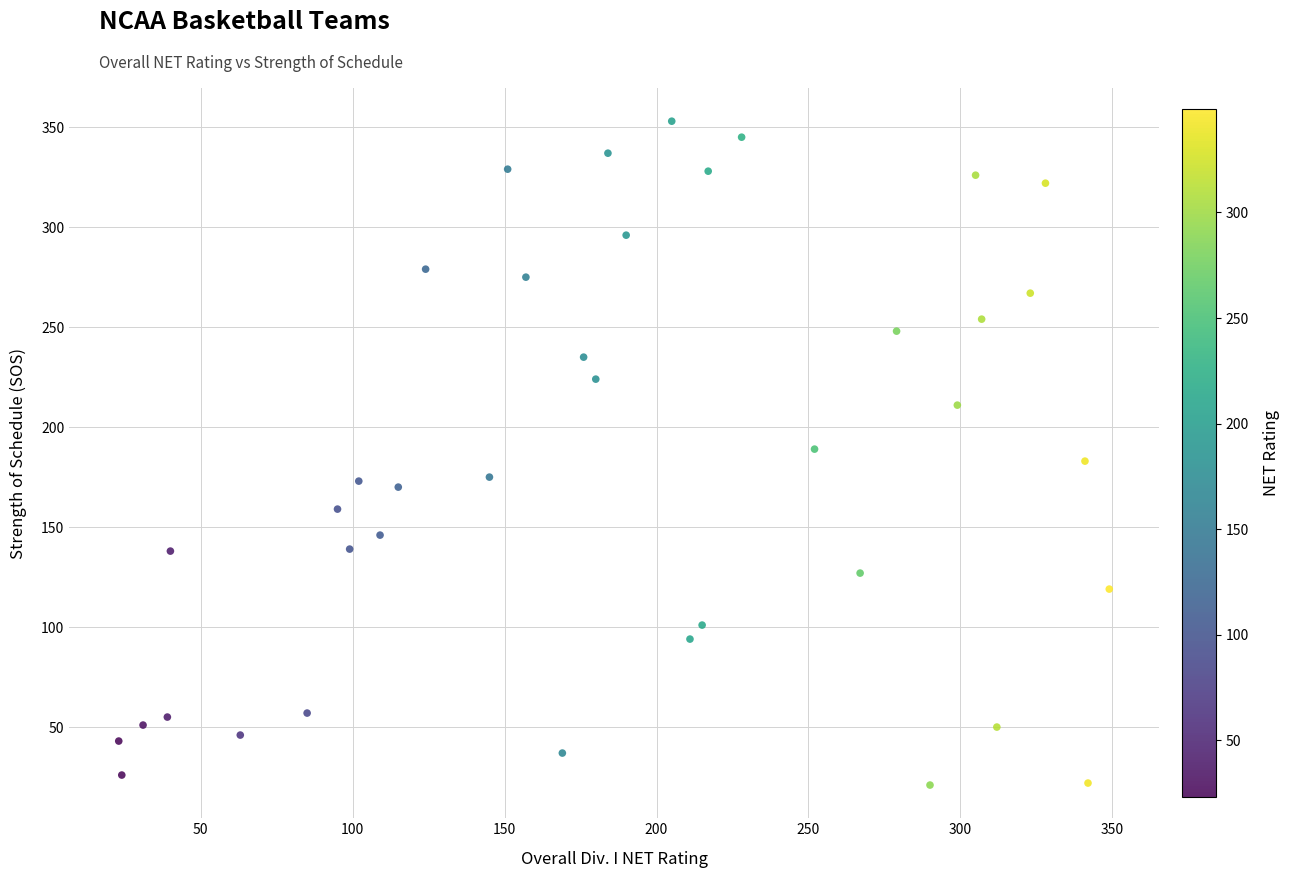

What is the range of Y values (max minus min)?

332